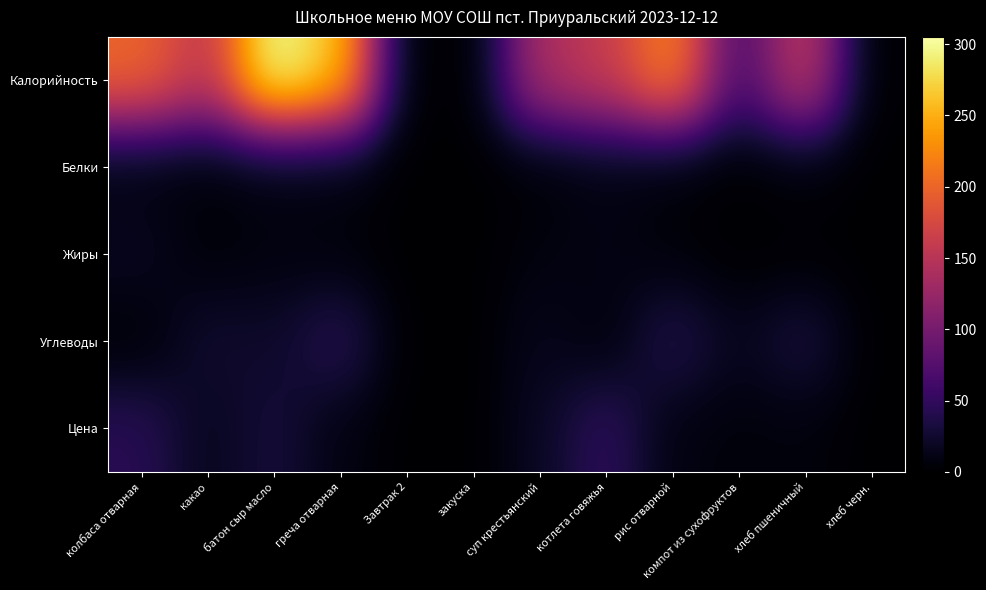

Reading left to right, what are all the values shown in this chart?

Калорийность: колбаса отварная=201.3	какао=153.9	батон сыр масло=305.0	греча отварная=263.8	Завтрак 2=0.0	закуска=0.0	суп крестьянский=140.6	котлета говяжья=160.2	рис отварной=225.2	компот из сухофруктов=63.5	хлеб пшеничный=160.0	хлеб черн.=0.0
Белки: колбаса отварная=7.4	какао=3.8	батон сыр масло=8.0	греча отварная=8.7	Завтрак 2=0.0	закуска=0.0	суп крестьянский=2.3	котлета говяжья=9.7	рис отварной=3.9	компот из сухофруктов=0.1	хлеб пшеничный=5.0	хлеб черн.=0.0
Жиры: колбаса отварная=18.0	какао=3.9	батон сыр масло=7.9	греча отварная=5.4	Завтрак 2=0.0	закуска=0.0	суп крестьянский=7.7	котлета говяжья=10.6	рис отварной=4.9	компот из сухофруктов=0.0	хлеб пшеничный=0.8	хлеб черн.=0.0
Углеводы: колбаса отварная=1.8	какао=25.9	батон сыр масло=22.4	греча отварная=45.0	Завтрак 2=0.0	закуска=0.0	суп крестьянский=15.4	котлета говяжья=5.2	рис отварной=40.3	компот из сухофруктов=15.8	хлеб пшеничный=33.5	хлеб черн.=0.0
Цена: колбаса отварная=44.1	какао=15.4	батон сыр масло=31.0	греча отварная=9.6	Завтрак 2=0.0	закуска=0.0	суп крестьянский=19.0	котлета говяжья=49.0	рис отварной=8.7	компот из сухофруктов=5.5	хлеб пшеничный=6.6	хлеб черн.=0.0